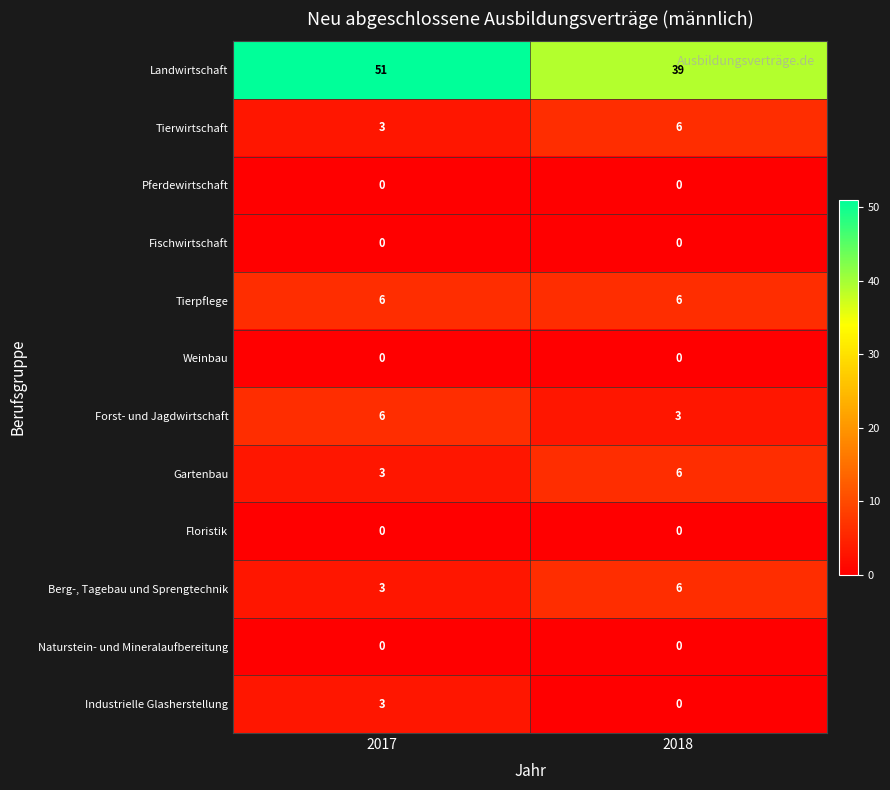

What is the difference between the highest and lowest values at 2018?

39